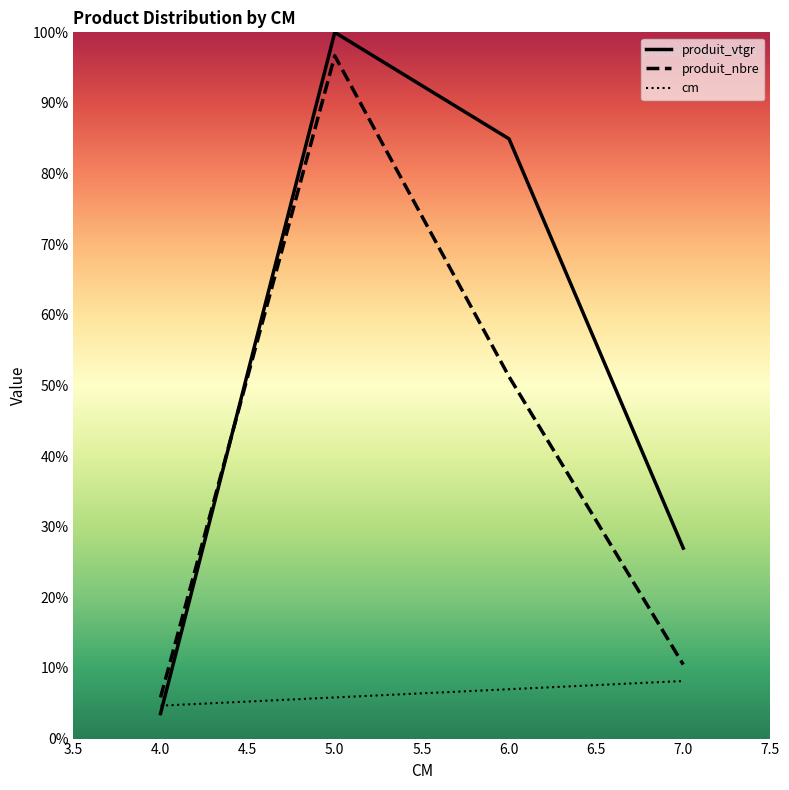

Reading left to right, list all the values displayed in this chart.

cm: 4.7	5.8	7.0	8.2
produit_nbre: 5.8	96.7	51.3	10.5
produit_vtgr: 3.5	100.0	84.9	27.0